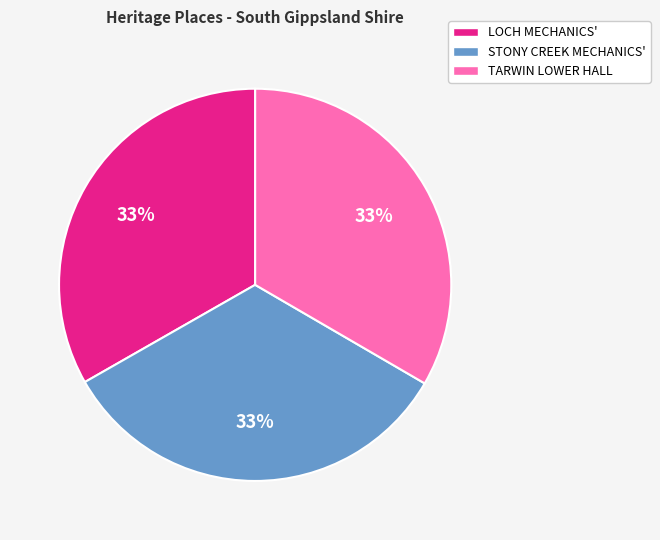

How many segments does this pie chart have?

3